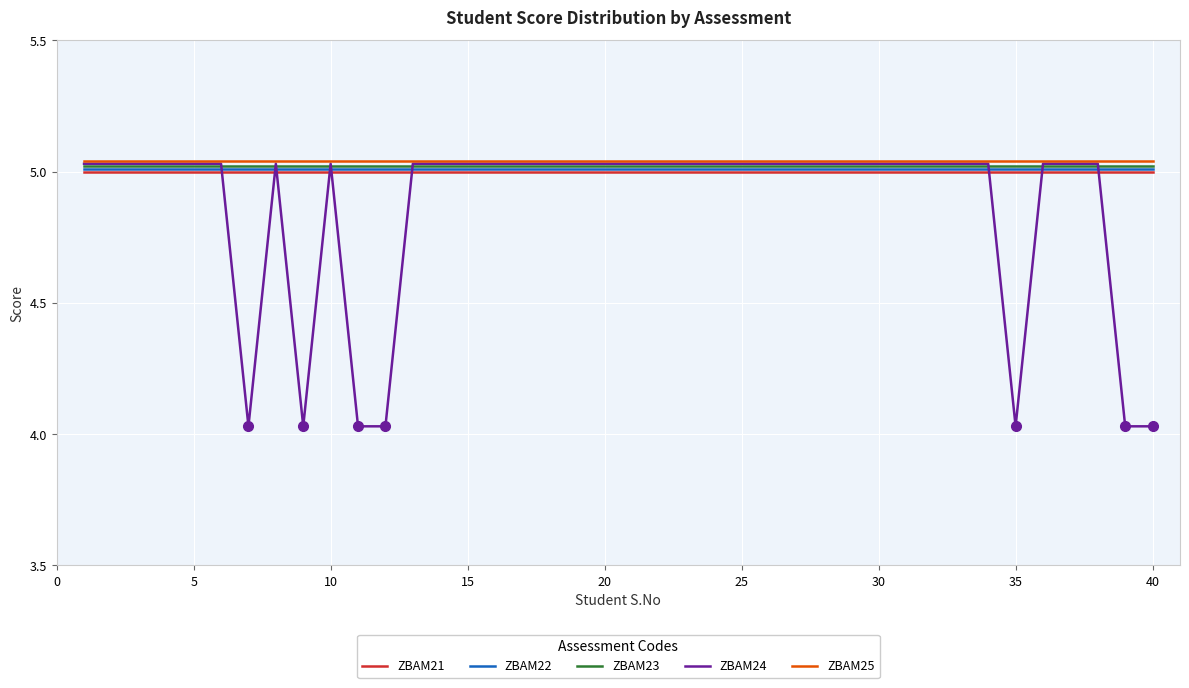

Which series has the largest range (max minus min)?

ZBAM24